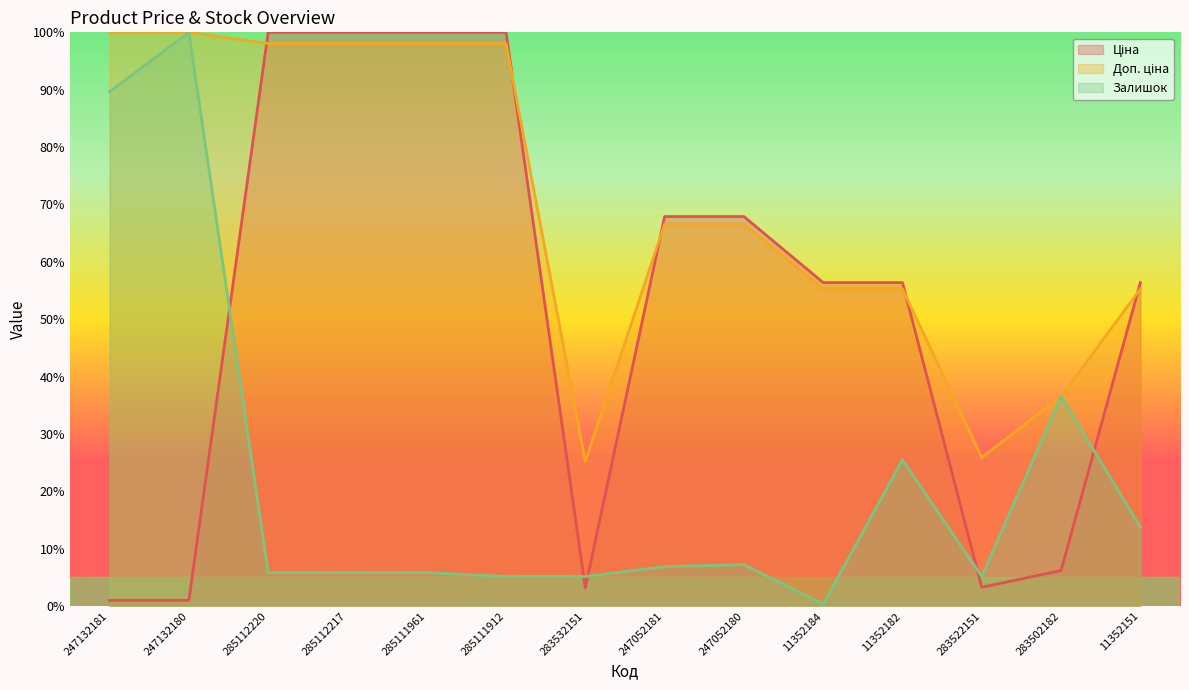

How many times do Ціна and Доп. ціна cross each other?

5